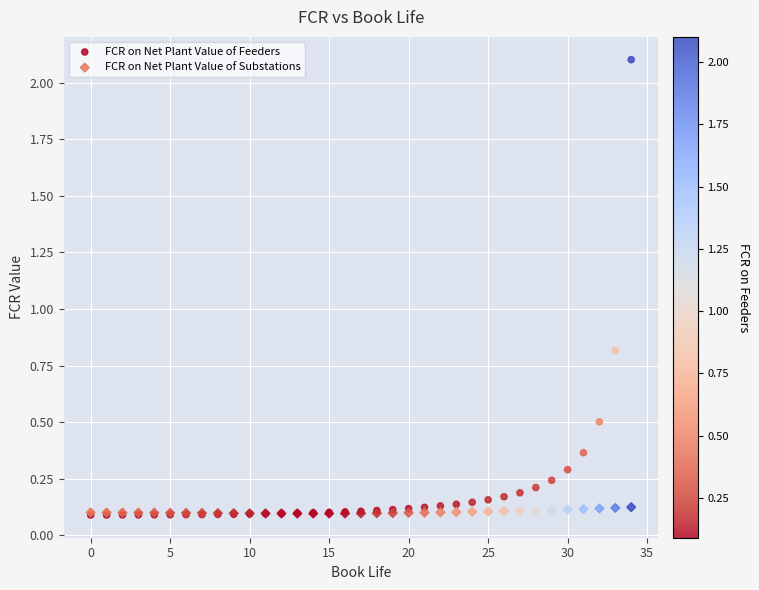

Across all series, what Y value is closest to 1?

0.8